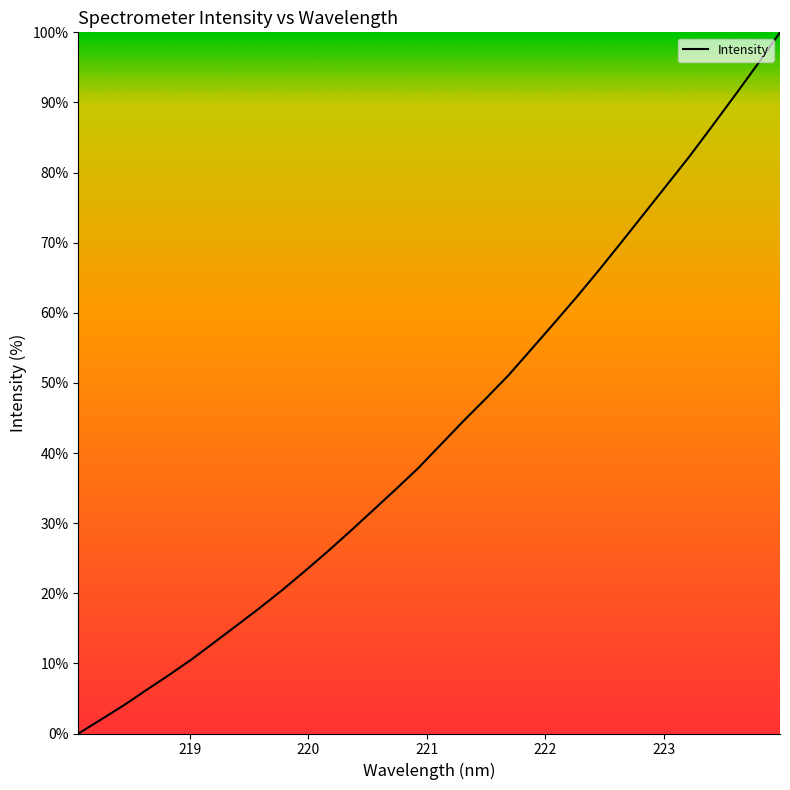

What is the difference between the maximum and minimum values?

100.0